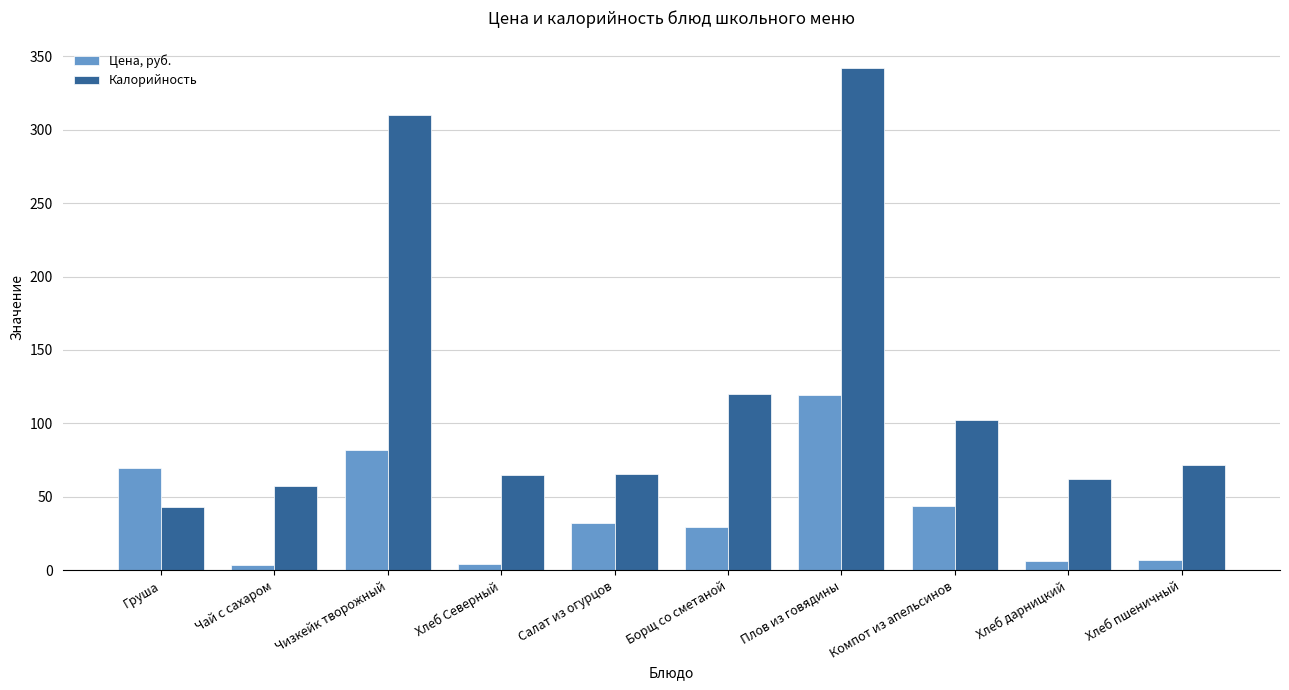

At which category is the sum across all series the highest?

Плов из говядины